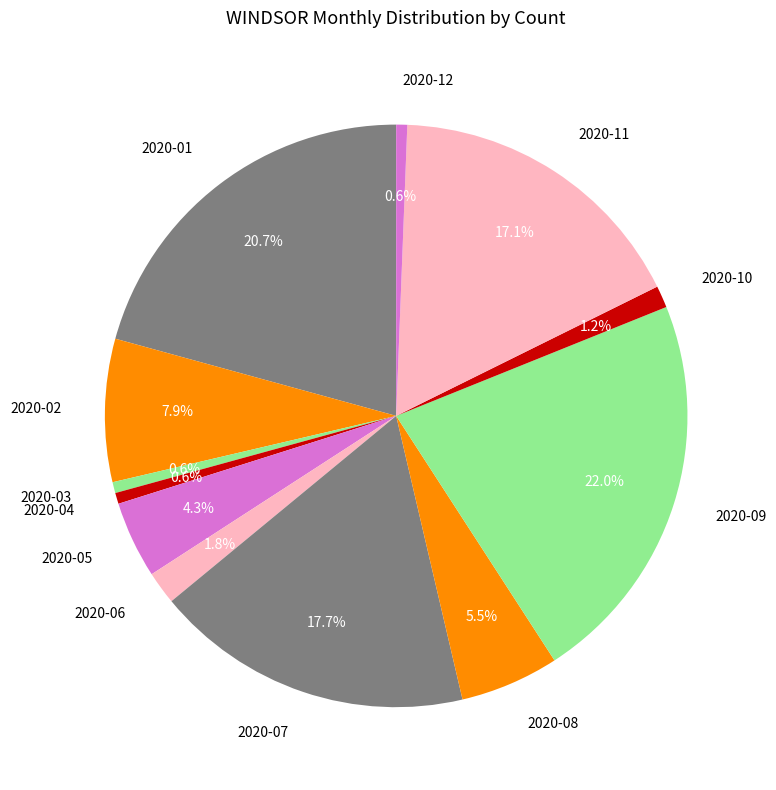

How many segments does this pie chart have?

12